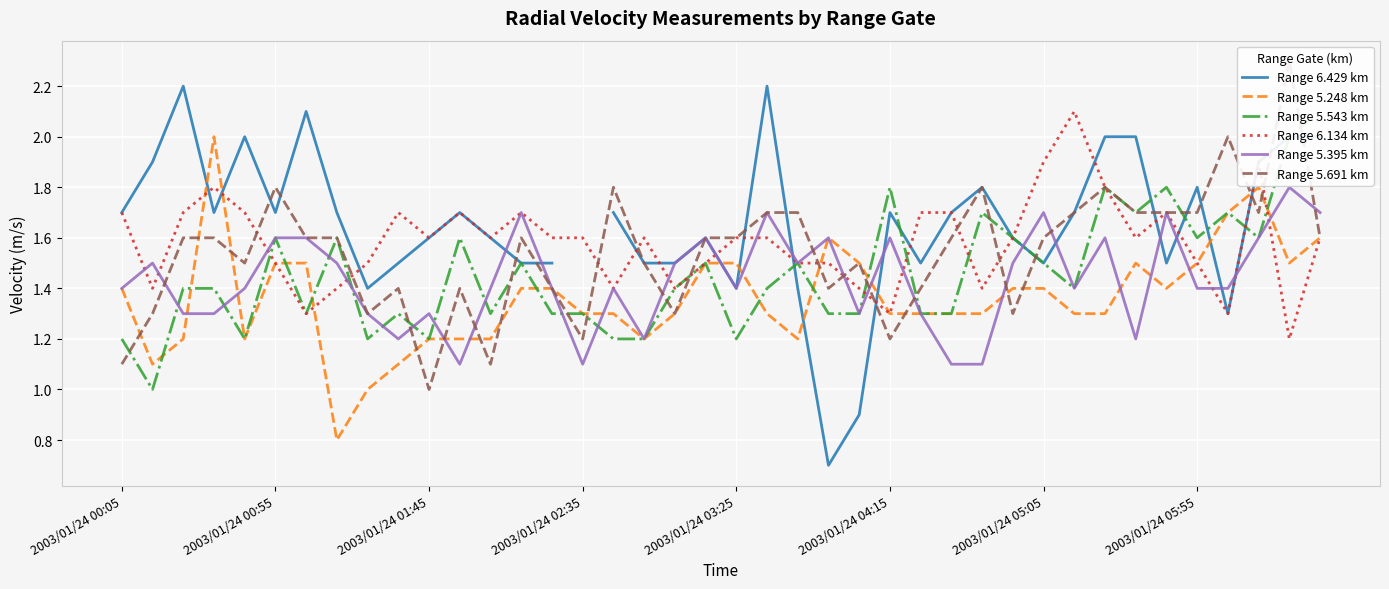

What is the lowest value of the Range 5.395 km series?

1.1